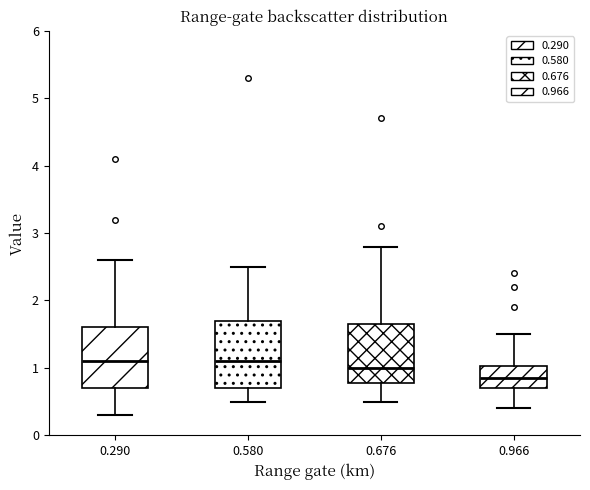

Which box's median line is the lowest?

0.966